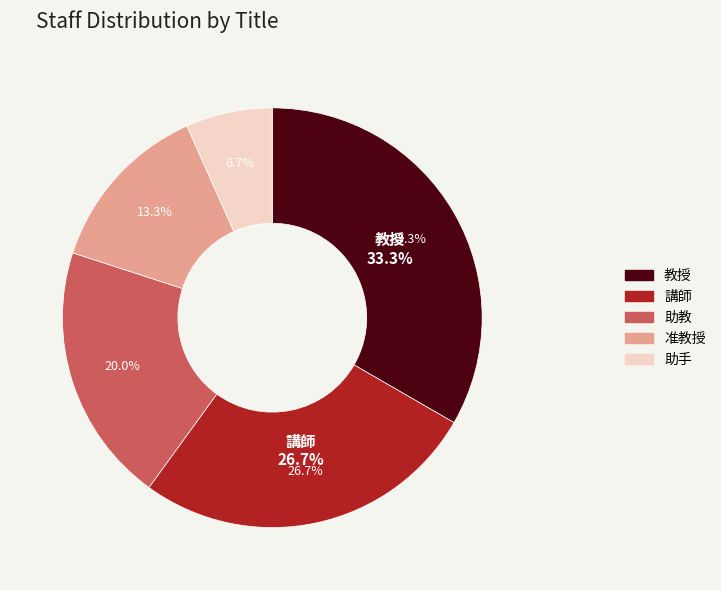

What is the ratio of the value at 准教授 to the value at 助手?

2.0